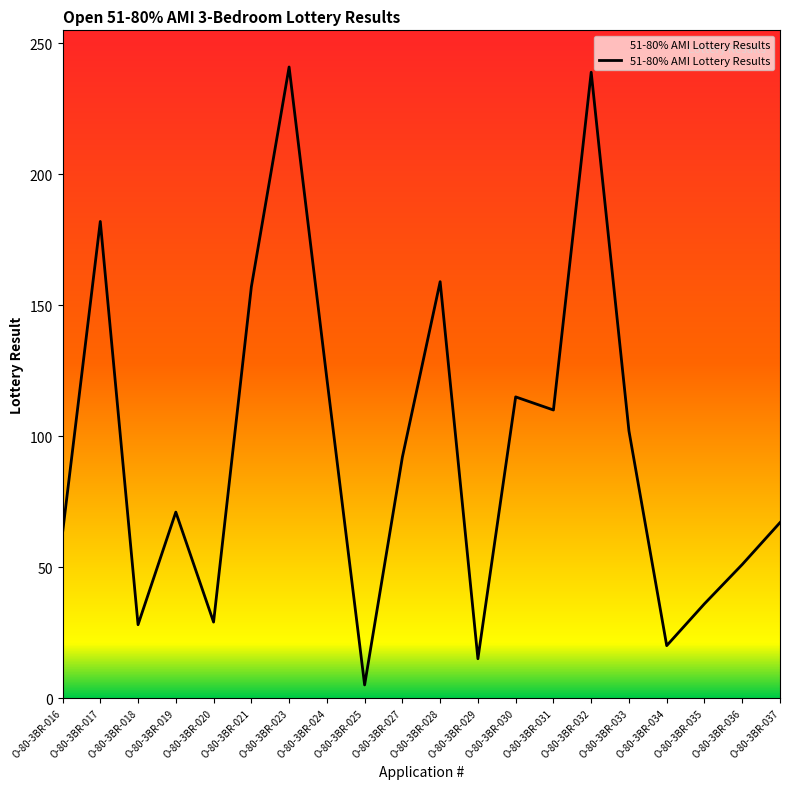

The value at O-80-3BR-033 is 102. True or false?

True